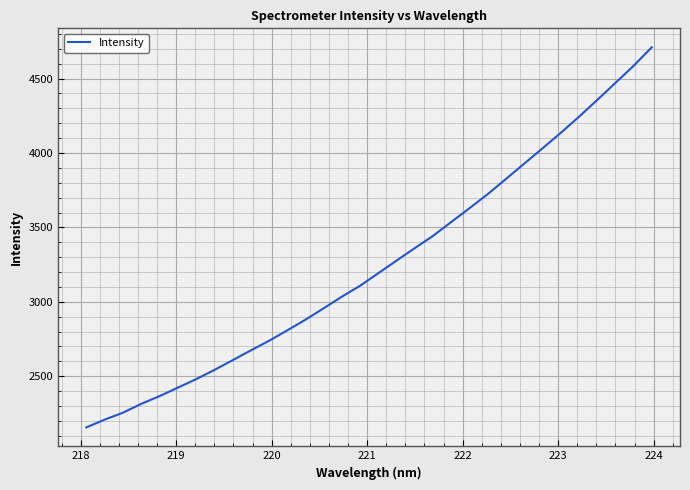

What is the maximum value shown in the chart?

4710.0